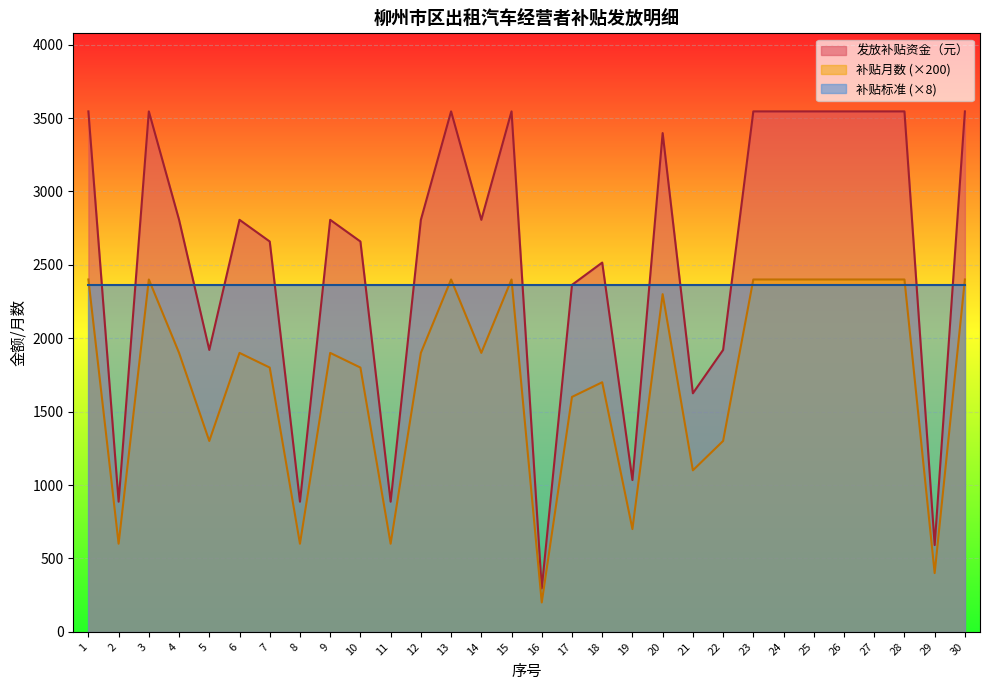

What is the spread (max minus min) of values at 15?

1181.7